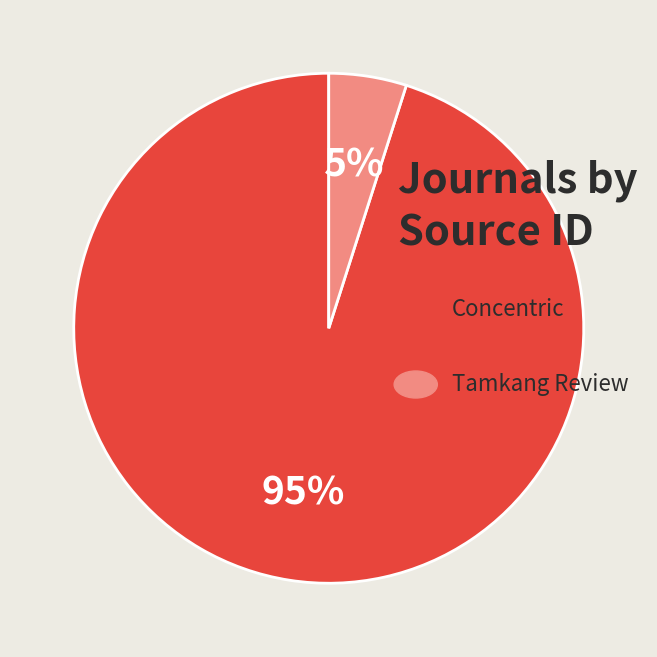

Is there any slice that represents more than half of the pie?

Yes